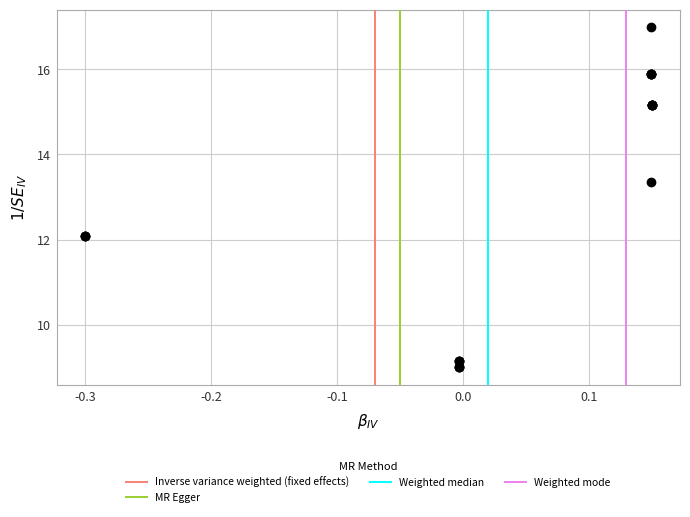

What Y value in the scatter plot is closest to 13?

13.4